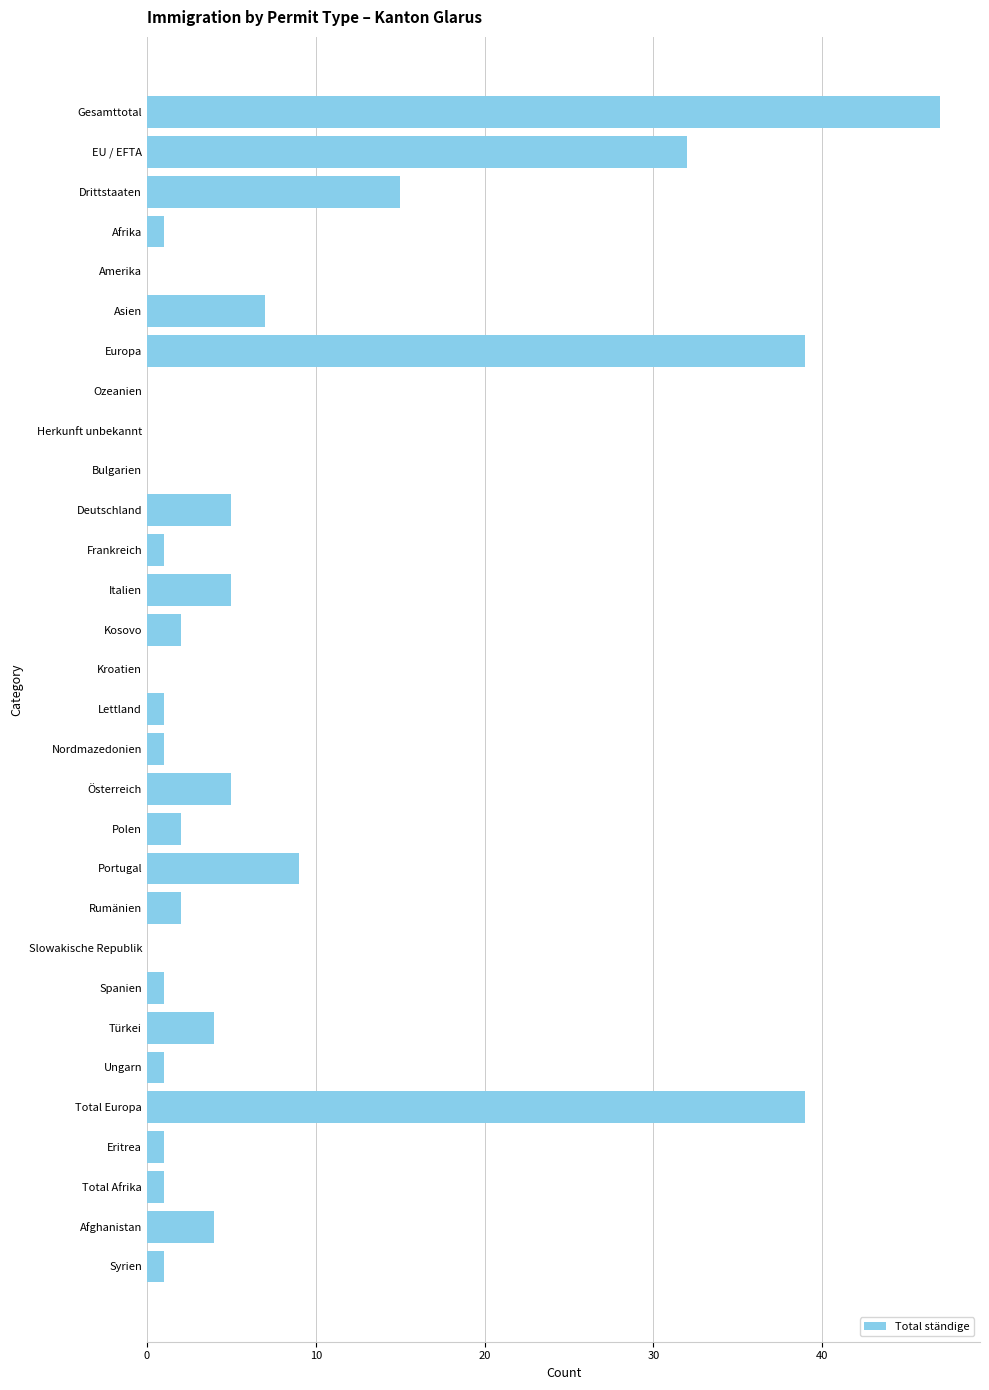

What is the sum of all values?

226